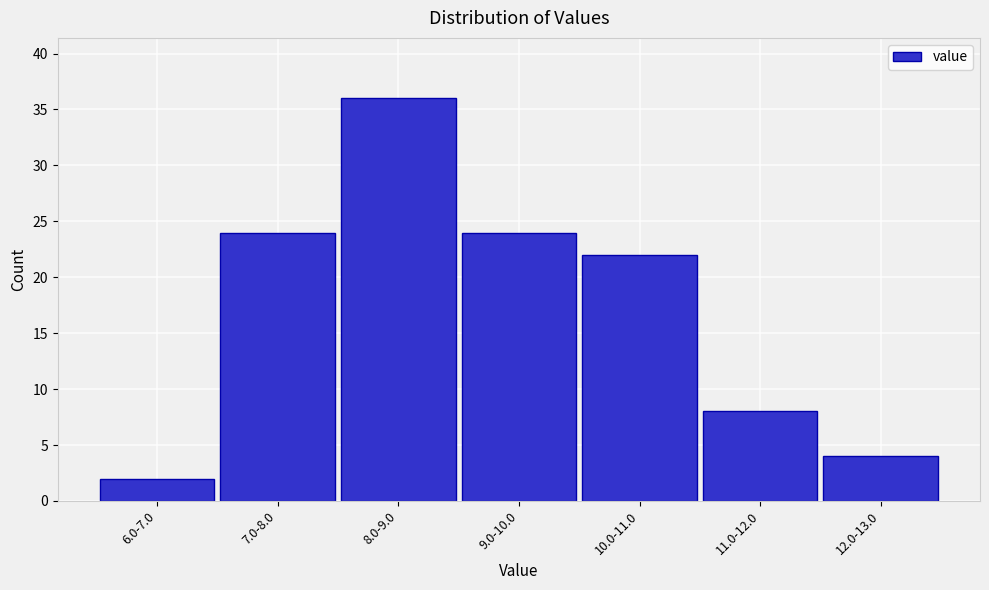

Reading left to right, what are all the values shown in this chart?

2	24	36	24	22	8	4